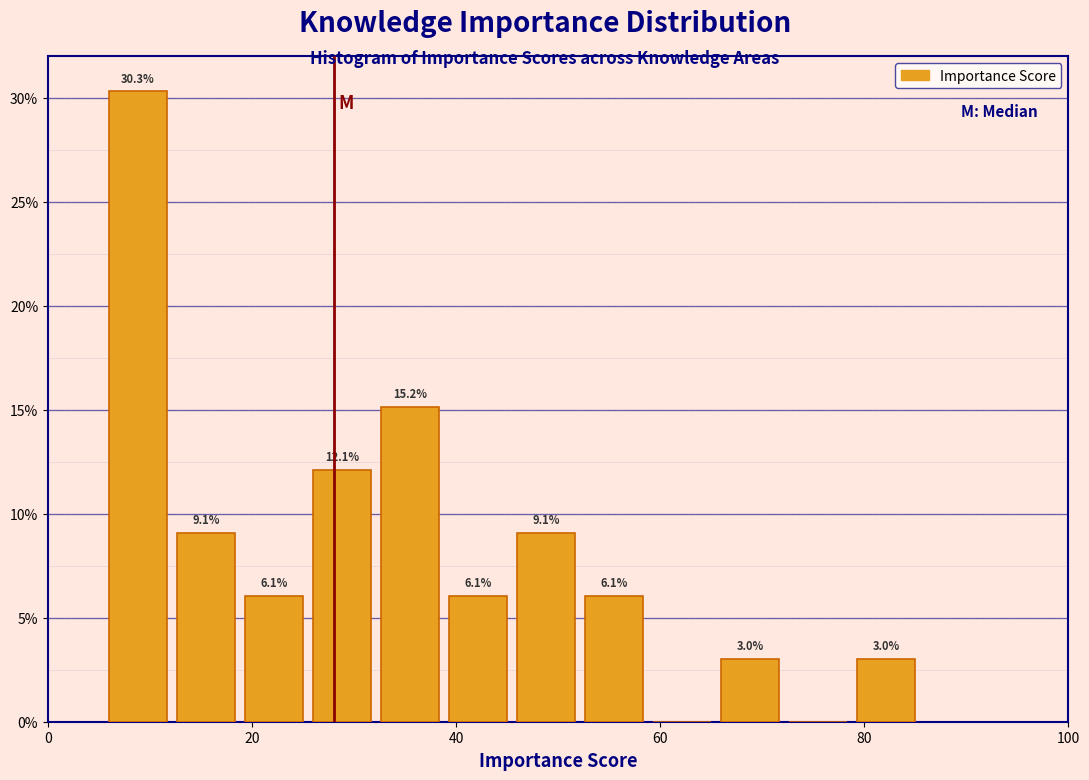

Around what value on the x-axis is the tallest bar? Give the approximate position of its centre, as read against the axis.

8